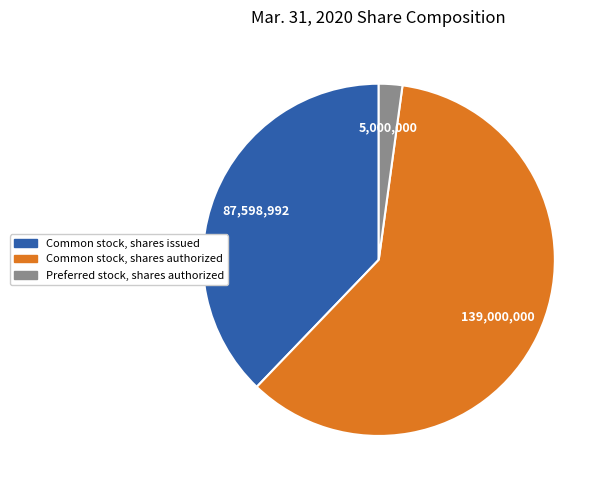

The Common stock, shares authorized slice represents 73% of the pie. True or false?

False